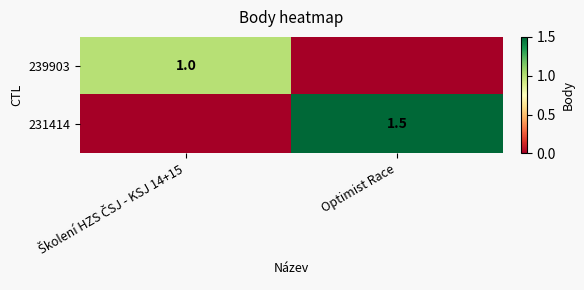

True or false: 231414 has a value of 1.5 at Optimist Race.

True